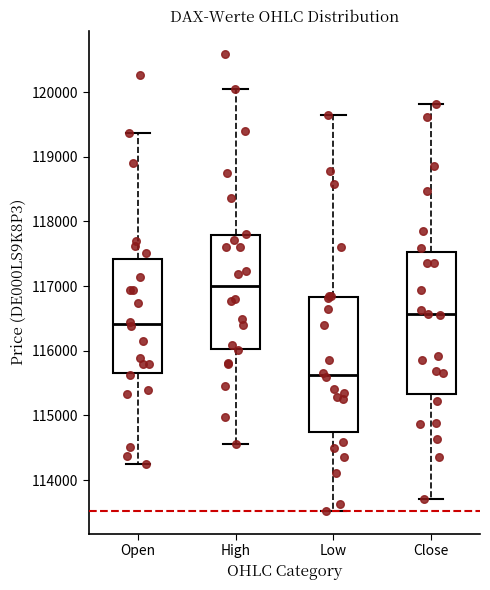

Reading left to right, read every box against the y-axis: the position of its median line, the range the box covers, and the ends of its whiskers. The values are not printed on the chart, so give them approximately, as read against the axis.

Open: median 116400, box 115700 to 117400, whiskers 114200 to 119400
High: median 117000, box 116000 to 117800, whiskers 114600 to 120100
Low: median 115600, box 114700 to 116800, whiskers 113500 to 119600
Close: median 116600, box 115300 to 117500, whiskers 113700 to 119800